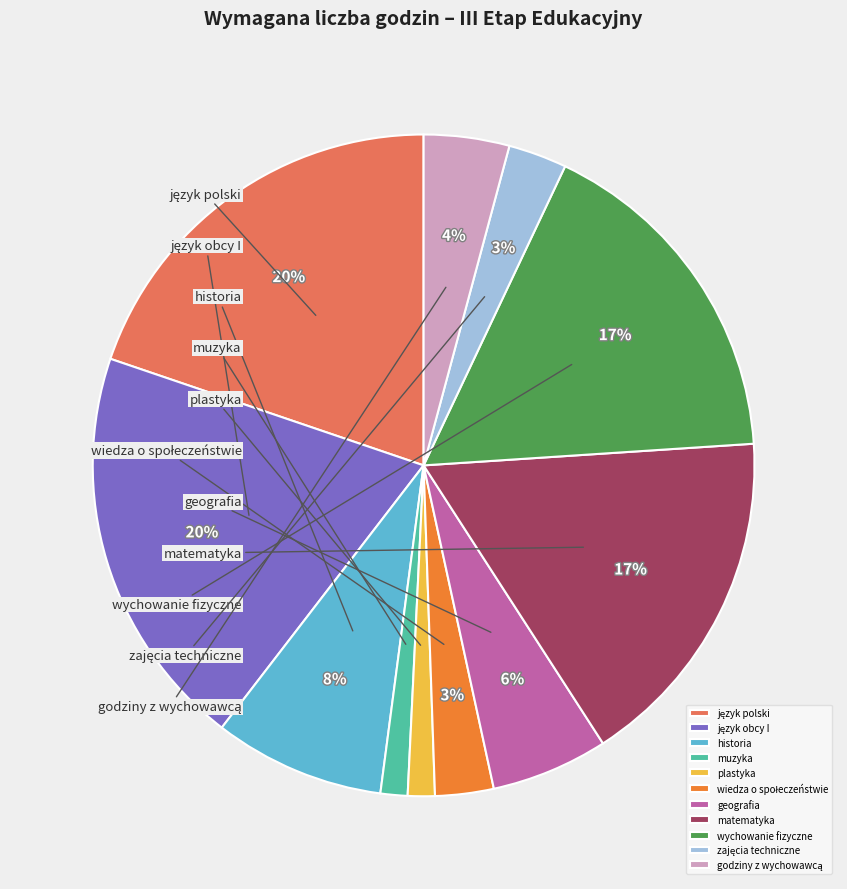

Rank the categories by value from highest to lowest.

język polski, język obcy I, matematyka, wychowanie fizyczne, historia, geografia, godziny z wychowawcą, wiedza o społeczeństwie, zajęcia techniczne, muzyka, plastyka